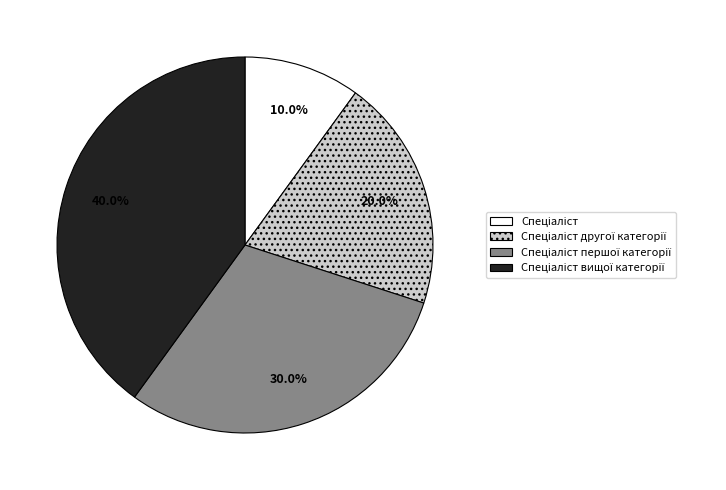

Is there a majority slice in this chart?

No